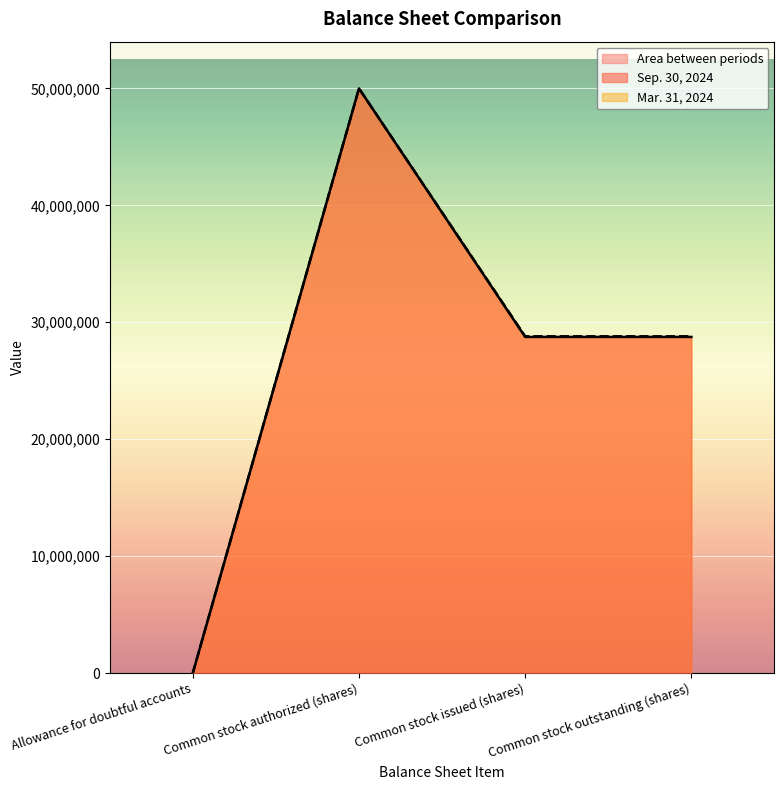

True or false: Sep. 30, 2024 and Mar. 31, 2024 intersect in this chart.

False